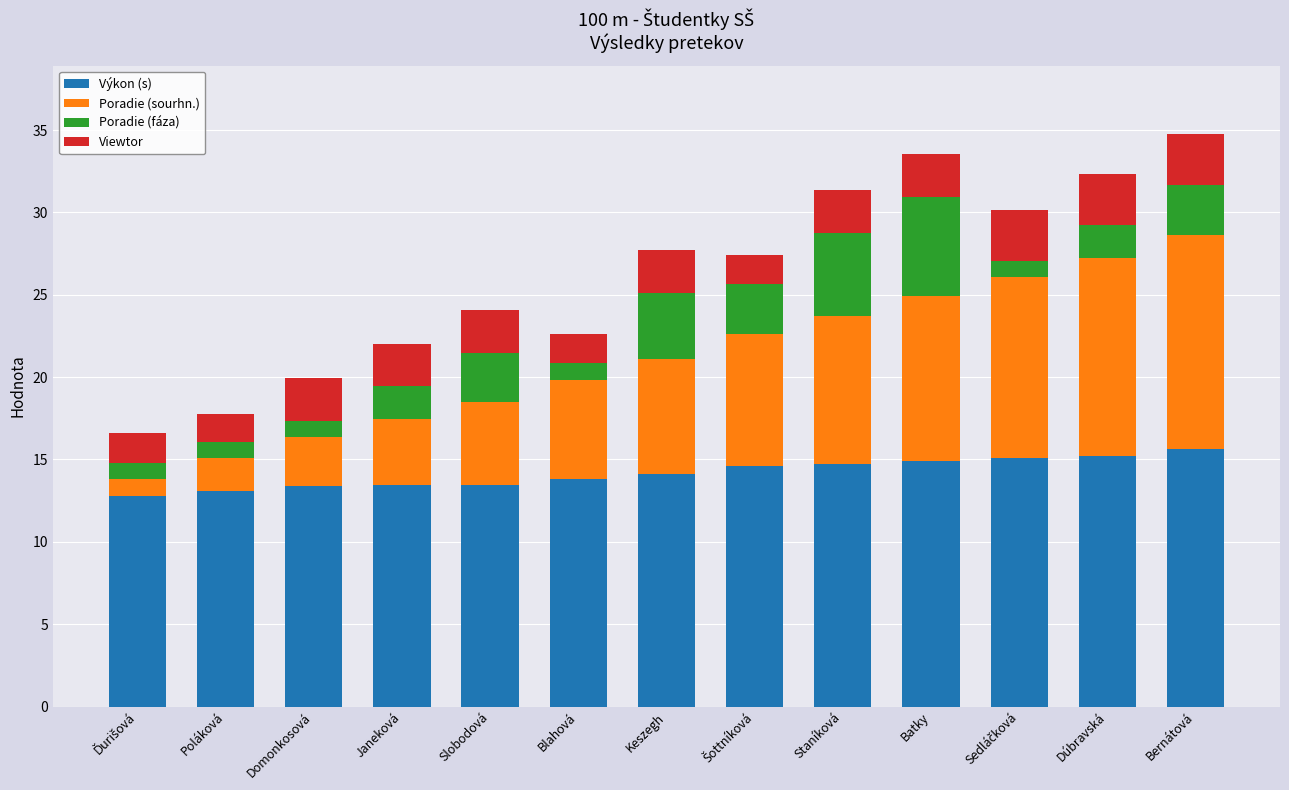

What is the highest value of the Výkon (s) series?

15.6